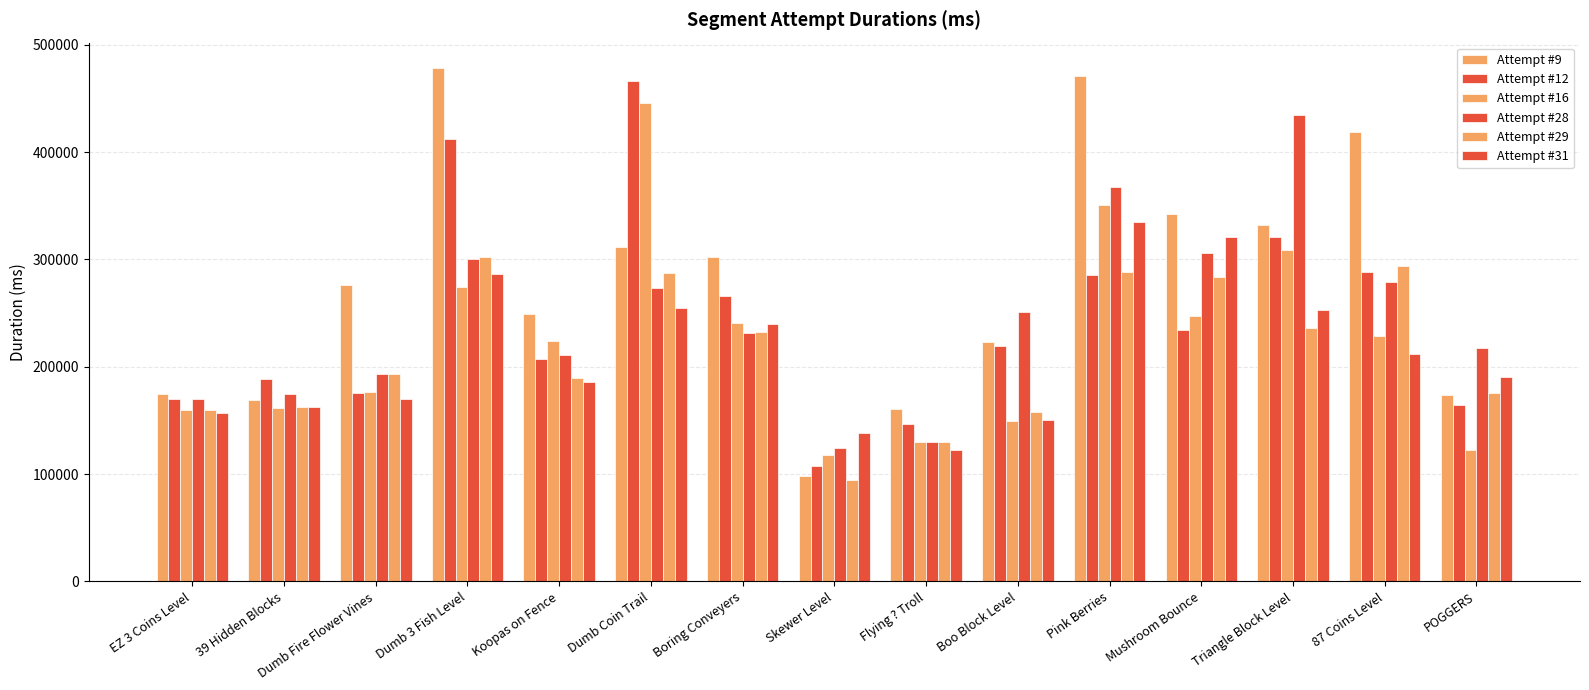

Which series has the widest spread of values?

Attempt #9